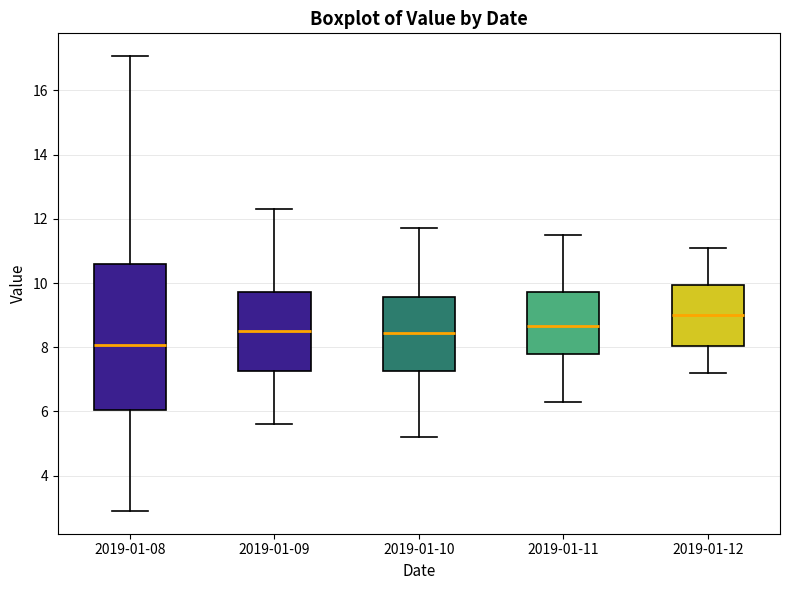

Reading left to right, transcribe this box plot: for each box, give where its median line is, the range the box spans, and where its two whiskers end, as read against the y-axis. The values are not printed on the chart, so give them approximately, as read against the axis.

2019-01-08: median 8.0, box 6.0 to 10.6, whiskers 3.0 to 17.0
2019-01-09: median 8.6, box 7.2 to 9.8, whiskers 5.6 to 12.4
2019-01-10: median 8.4, box 7.2 to 9.6, whiskers 5.2 to 11.8
2019-01-11: median 8.6, box 7.8 to 9.8, whiskers 6.4 to 11.6
2019-01-12: median 9.0, box 8.0 to 10.0, whiskers 7.2 to 11.2